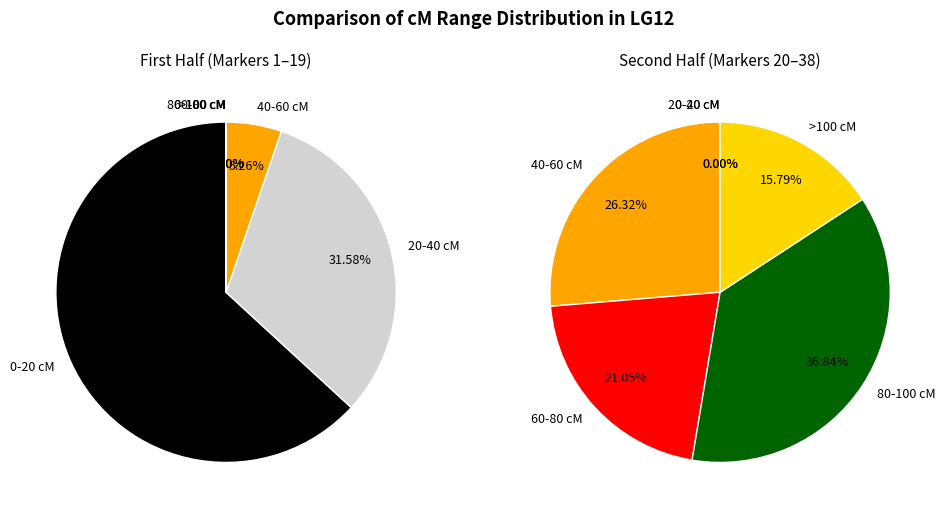

Does 37 account for over 50% of the chart?

No